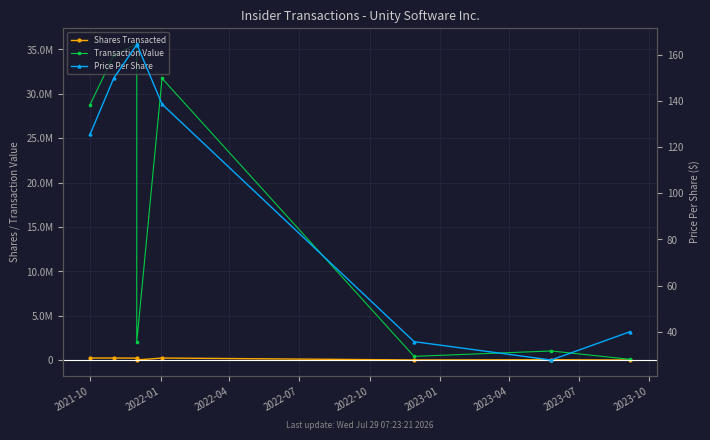

At which label does Shares Transacted reach its peak?

2022-01